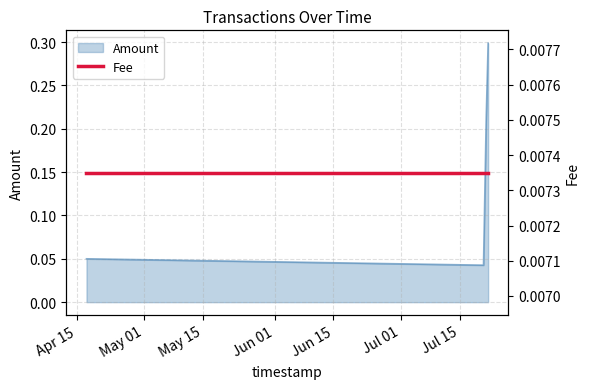

Reading left to right, what are all the values shown in this chart?

2019-04-17 05:48:57=0.1	2019-07-20 16:44:11=0.0	2019-07-21 08:15:49=0.2	2019-07-21 19:08:02=0.3